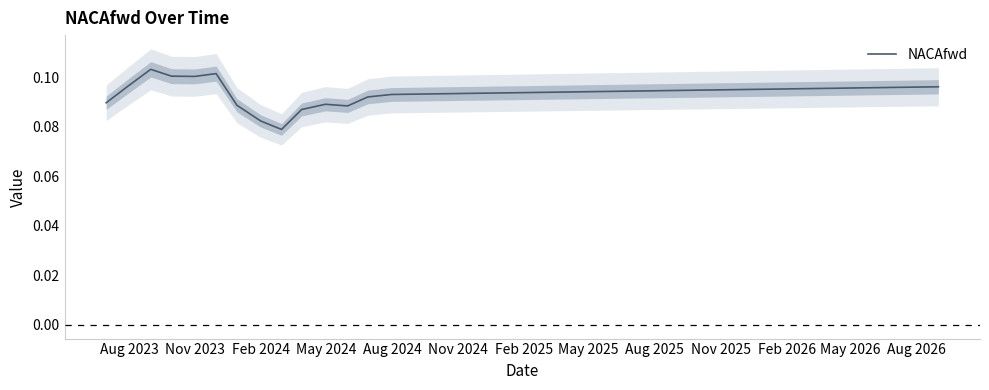

How many interior local valleys (lower than both neighbors) does the data have?

3